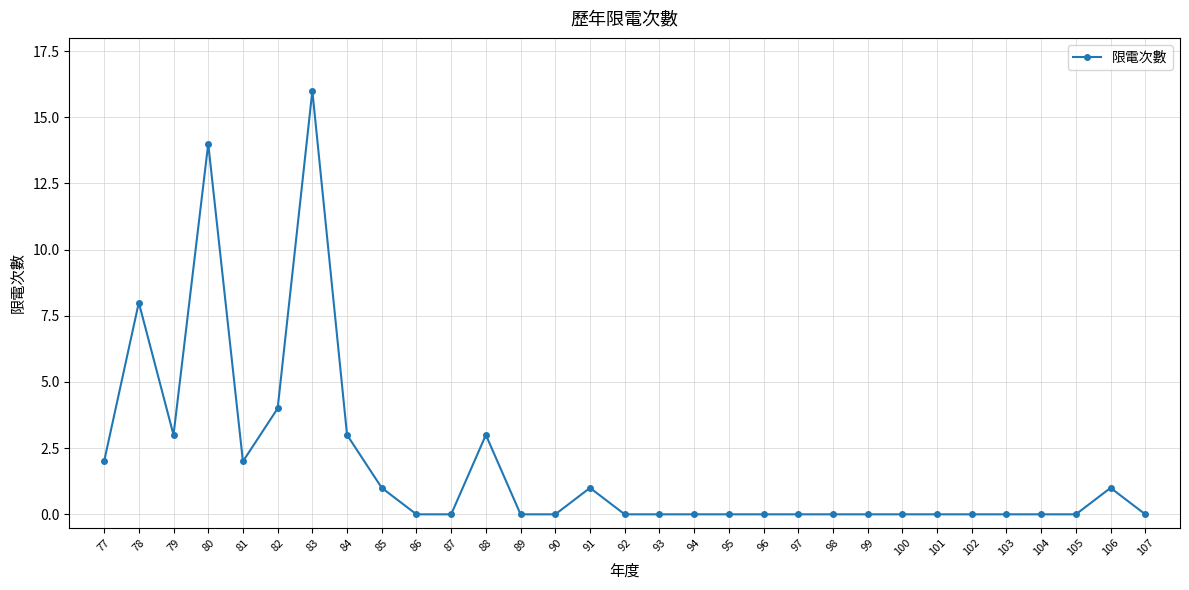

What is the greatest value displayed?

16